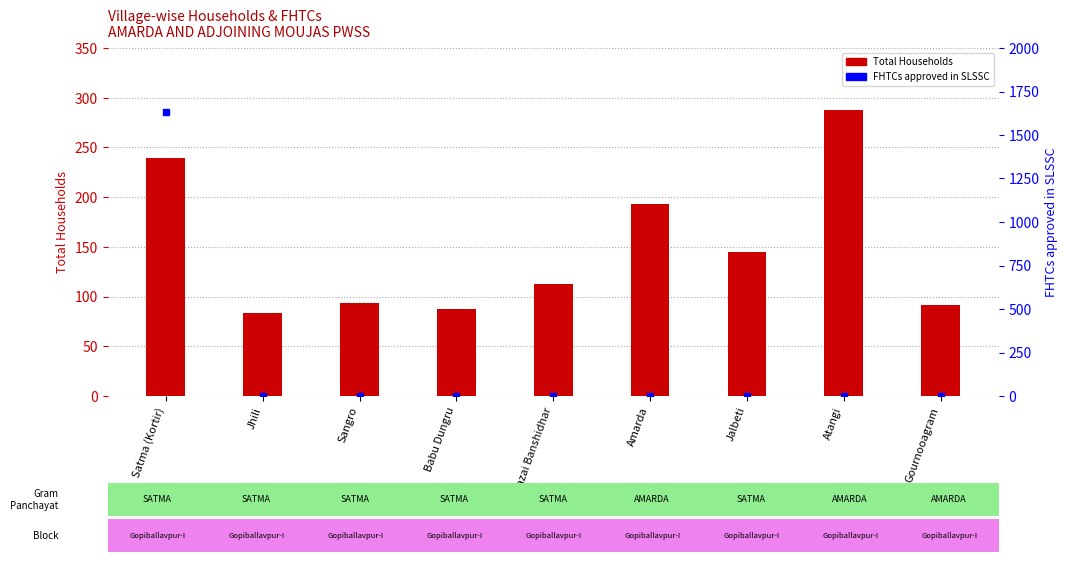

What position from the right is Satma (Kortir)?

9